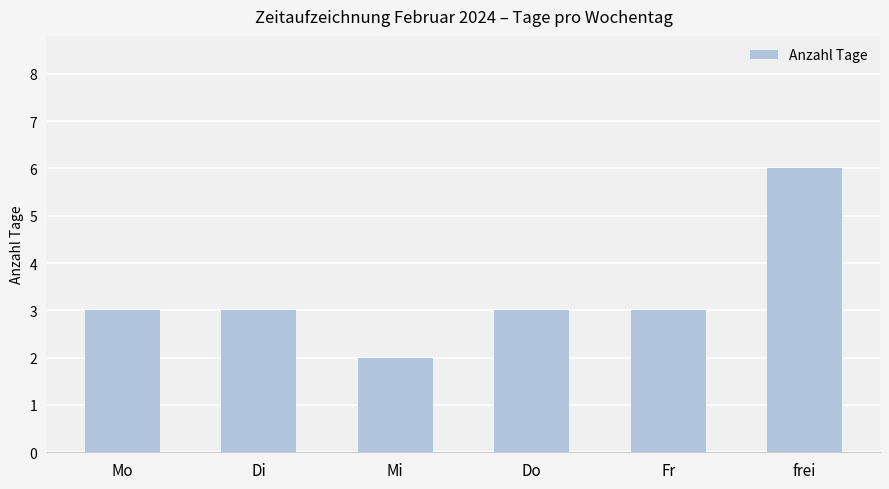

What position from the left is Mi?

3